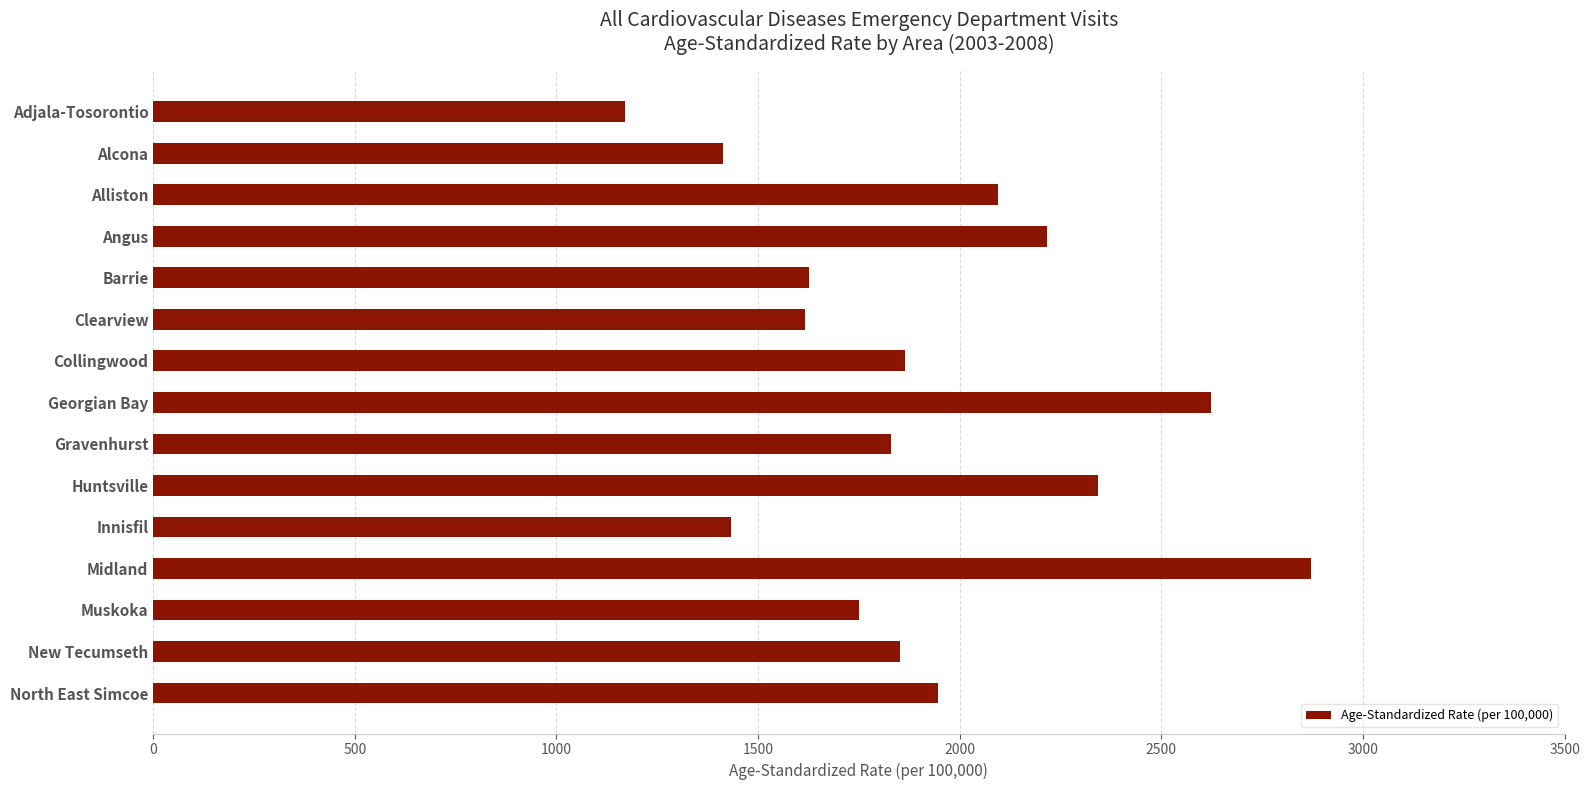

Count the number of data series in this chart.

1